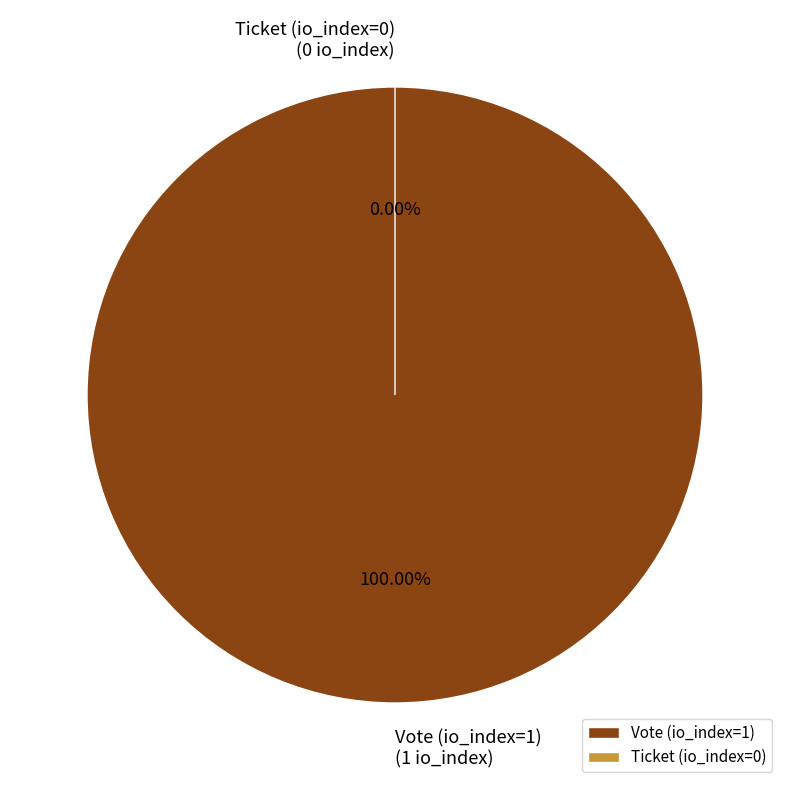

Rank the categories by value from lowest to highest.

Ticket, Vote